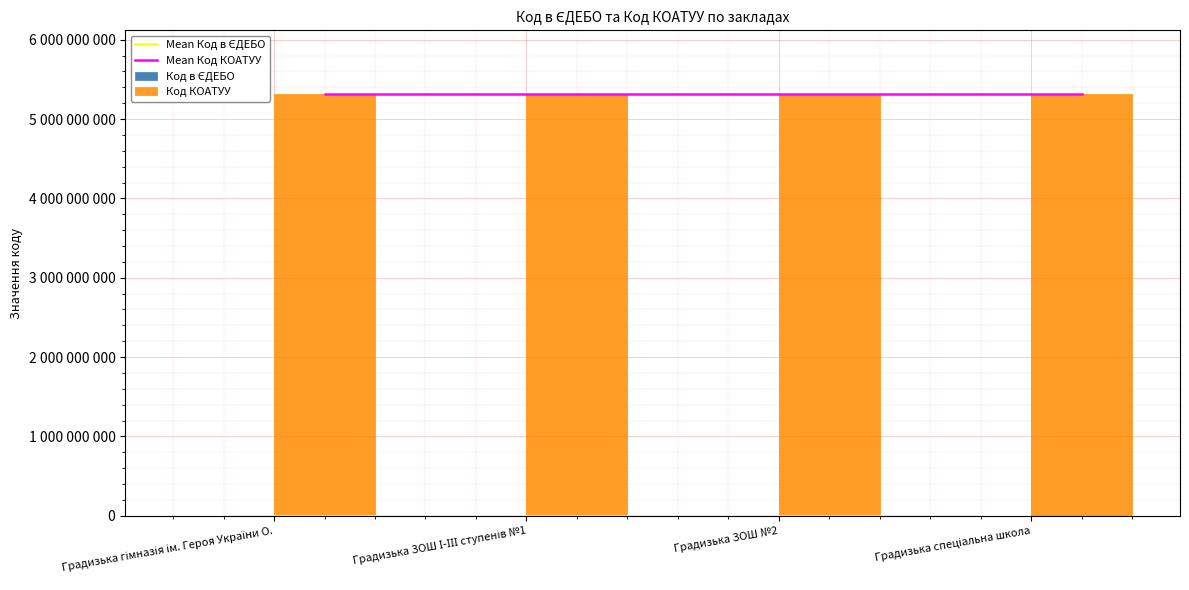

What is the total value across all series at Градизька гімназія ім. Героя України О.?

10641590971.5